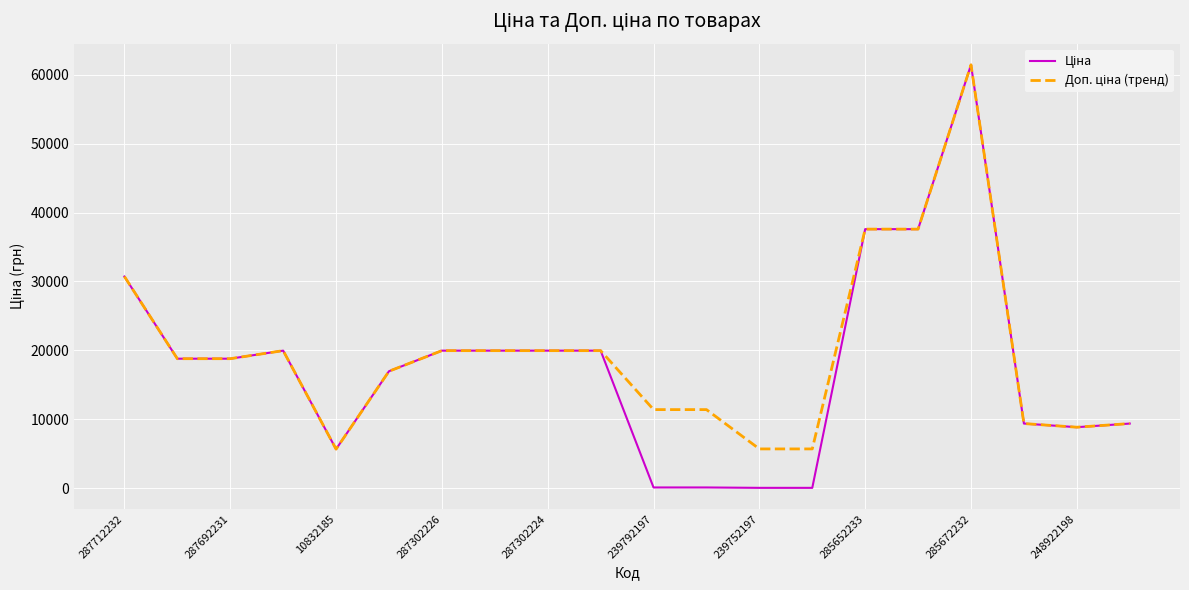

What is the total value across all series at 285672232?

122868.5